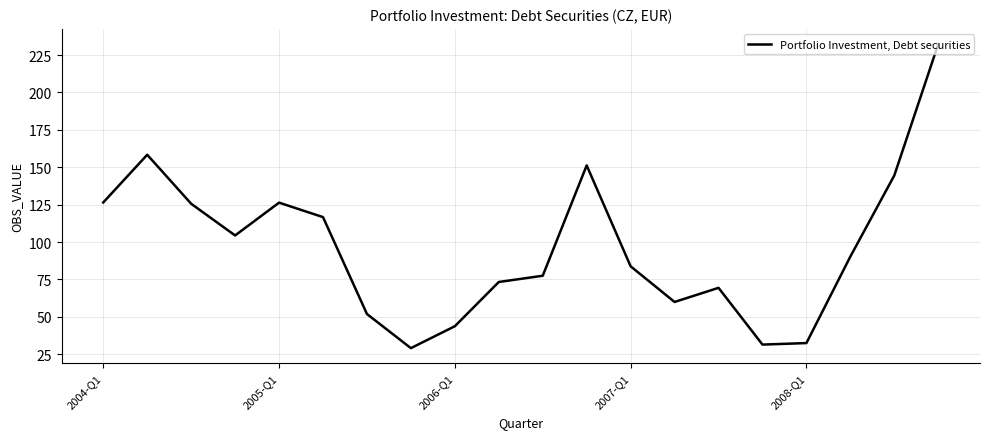

What is the smallest value displayed?

29.1